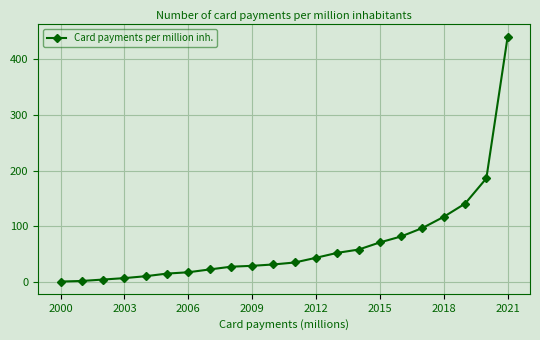

What is the greatest value displayed?

439.5